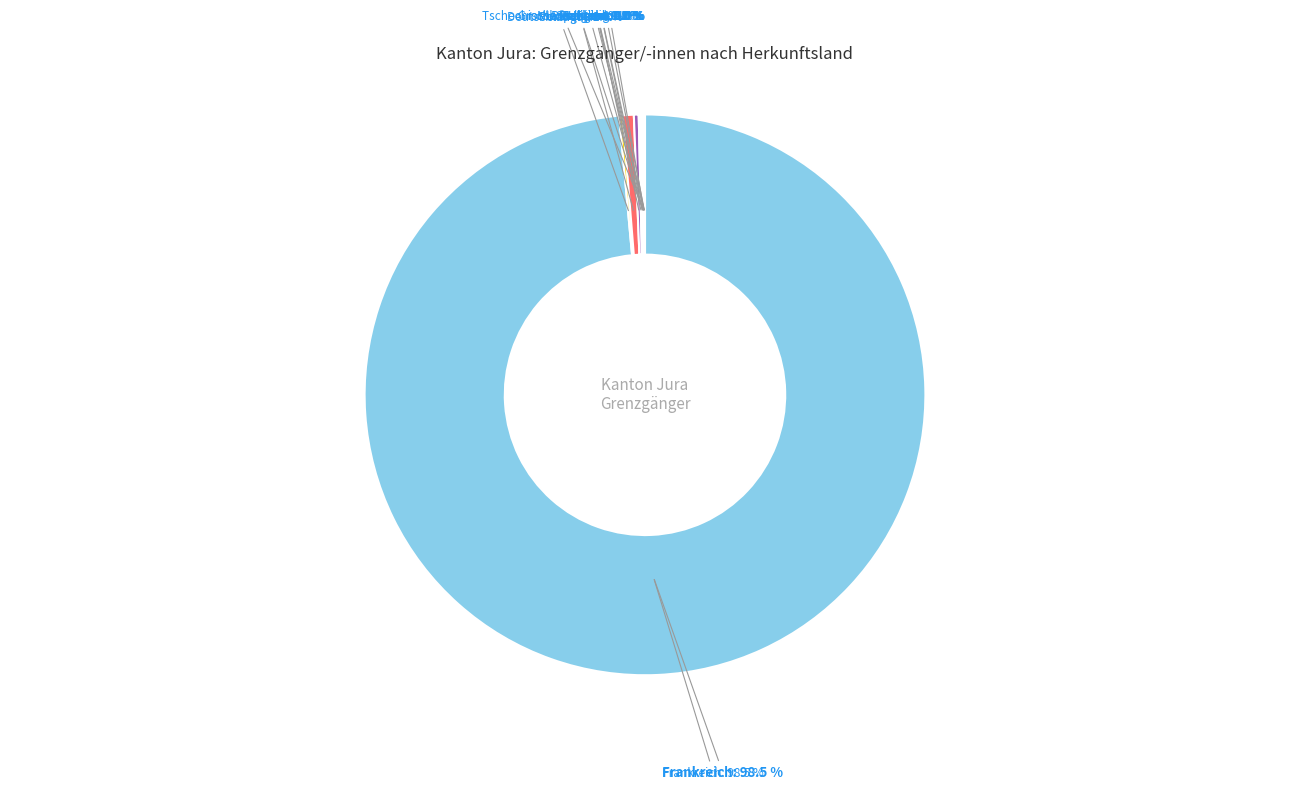

Does Lettland represent more than half of the total?

No